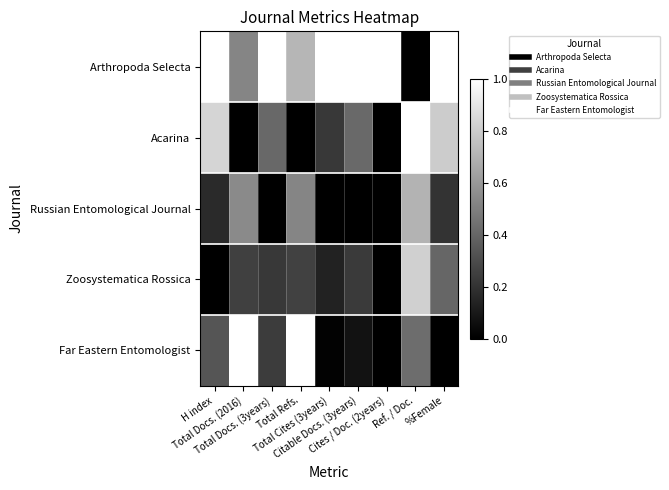

What is the total value across all series at Total Docs. (2016)?

2.3